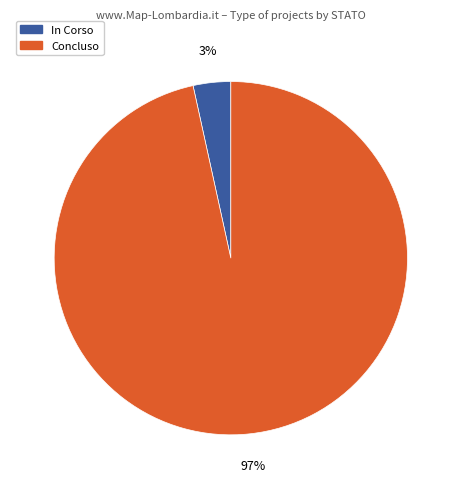

How many segments does this pie chart have?

2